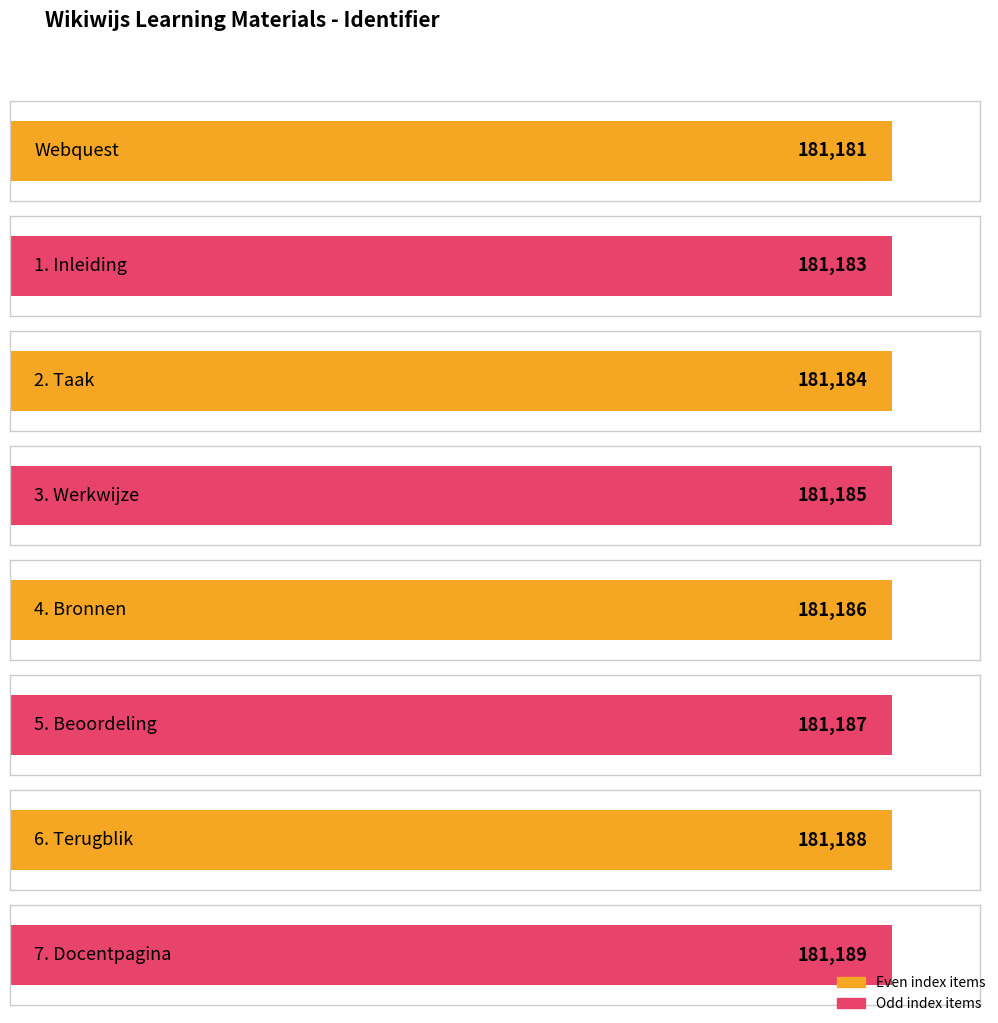

How many data points are less than 181186?

4